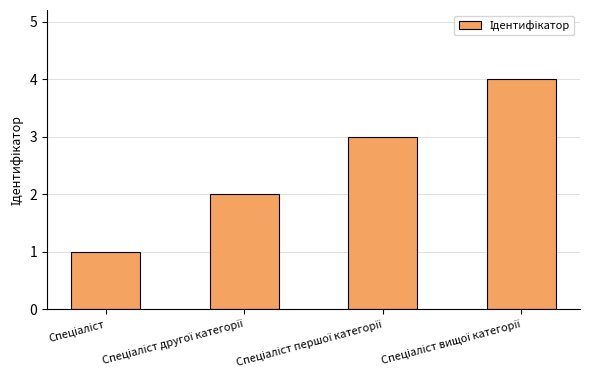

What is the maximum value shown in the chart?

4